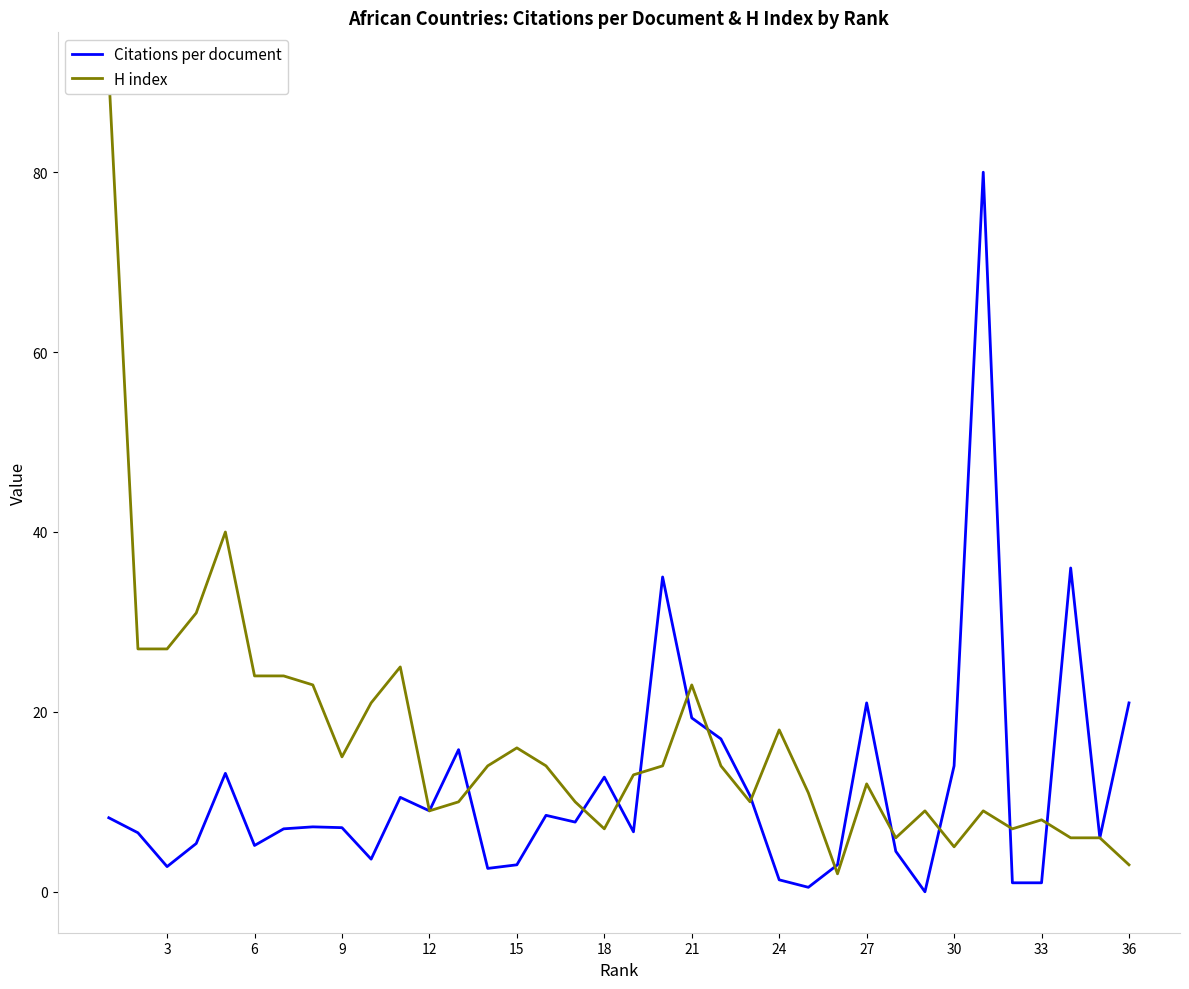

Which series has the widest spread of values?

H index